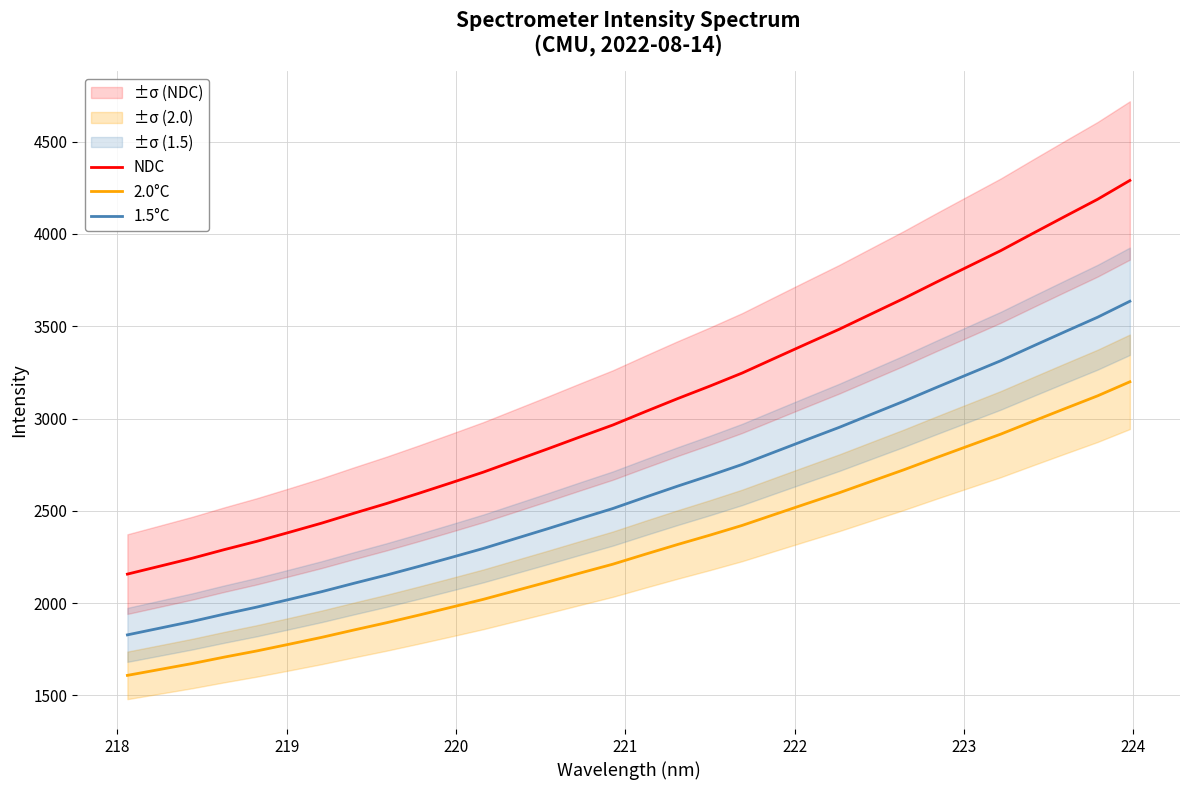

True or false: 2.0°C and NDC cross at least once.

False